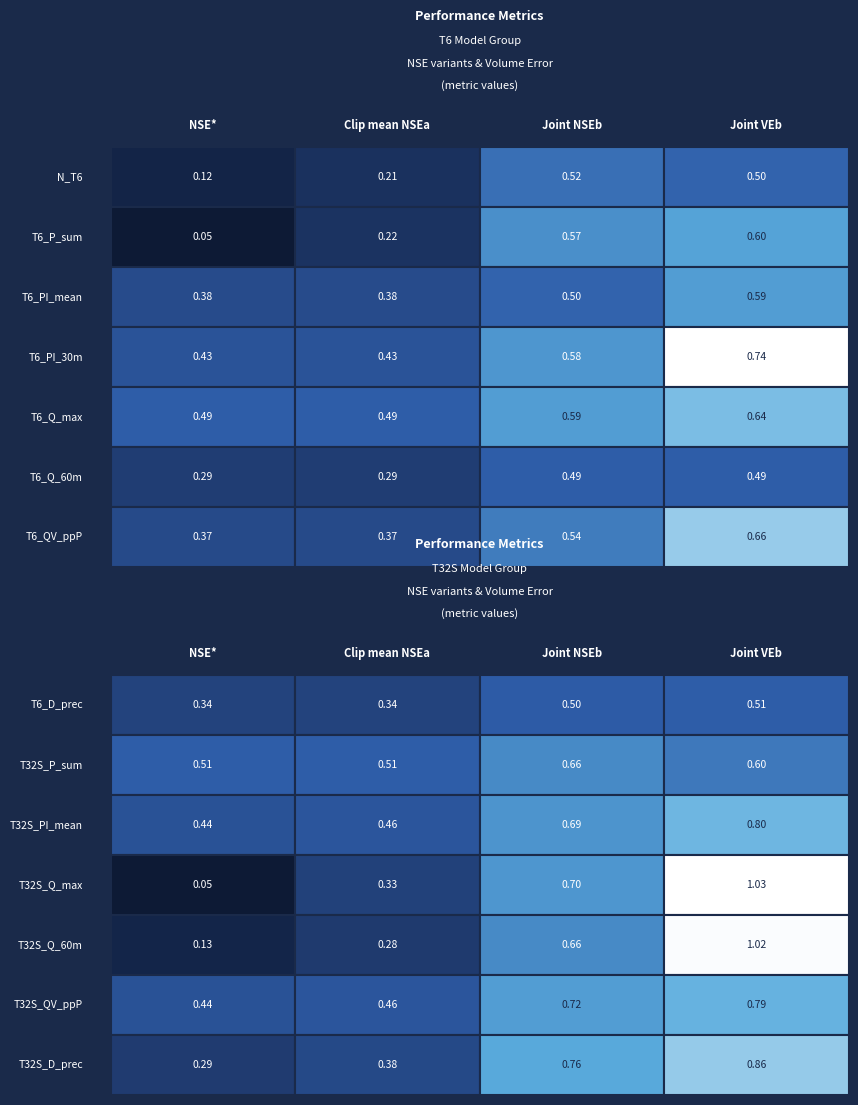

Reading left to right, extract all data points from this chart.

N_T6: 0.1	0.2	0.5	0.5
T6_P_sum: 0.1	0.2	0.6	0.6
T6_PI_mean: 0.4	0.4	0.5	0.6
T6_PI_30m: 0.4	0.4	0.6	0.7
T6_Q_max: 0.5	0.5	0.6	0.6
T6_Q_60m: 0.3	0.3	0.5	0.5
T6_QV_ppP: 0.4	0.4	0.5	0.7
T6_D_prec: 0.3	0.3	0.5	0.5
T32S_P_sum: 0.5	0.5	0.7	0.6
T32S_PI_mean: 0.4	0.5	0.7	0.8
T32S_Q_max: 0.1	0.3	0.7	1.0
T32S_Q_60m: 0.1	0.3	0.7	1.0
T32S_QV_ppP: 0.4	0.5	0.7	0.8
T32S_D_prec: 0.3	0.4	0.8	0.9